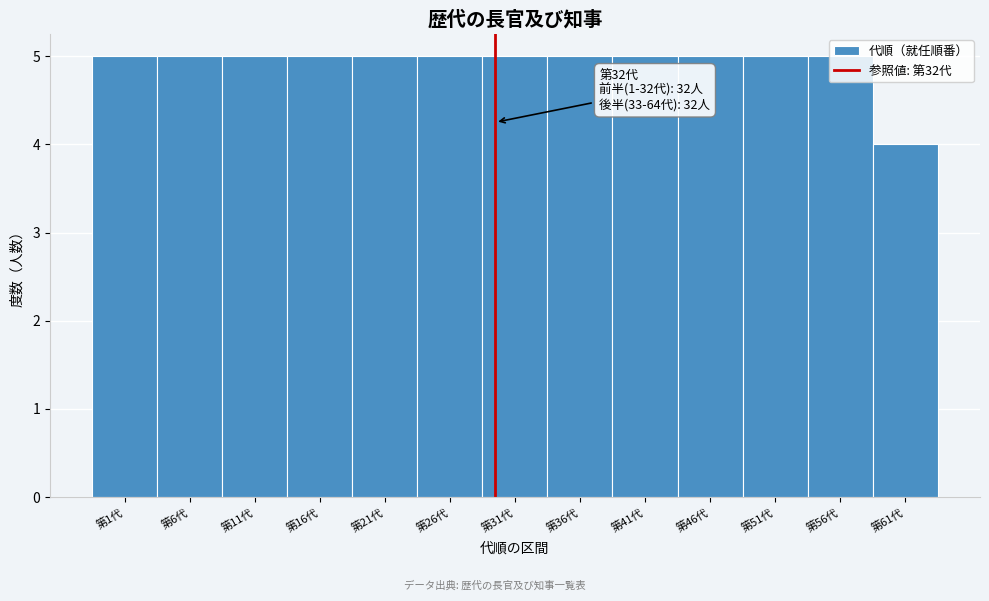

What is the sum of all values?

64